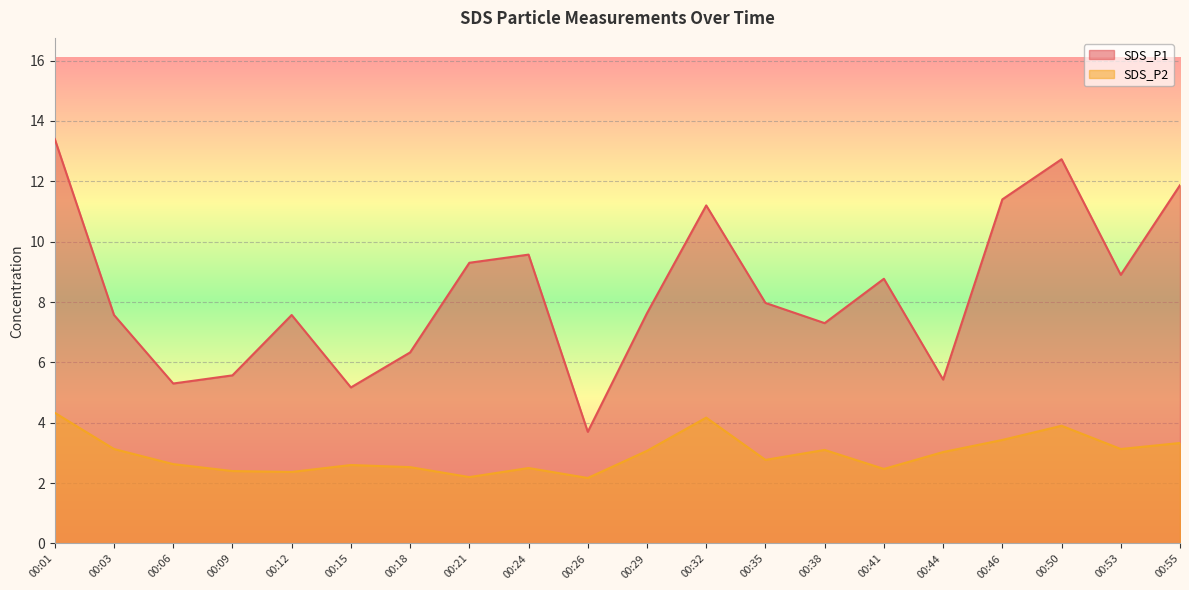

Which series has the largest total across all categories?

SDS_P1